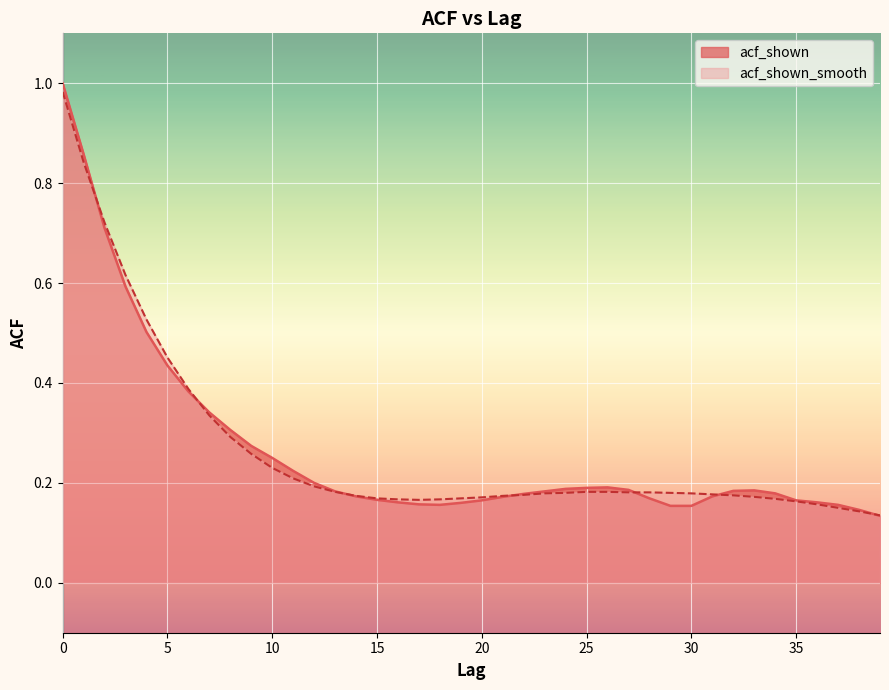

At which category does acf_shown reach its first local peak?

26